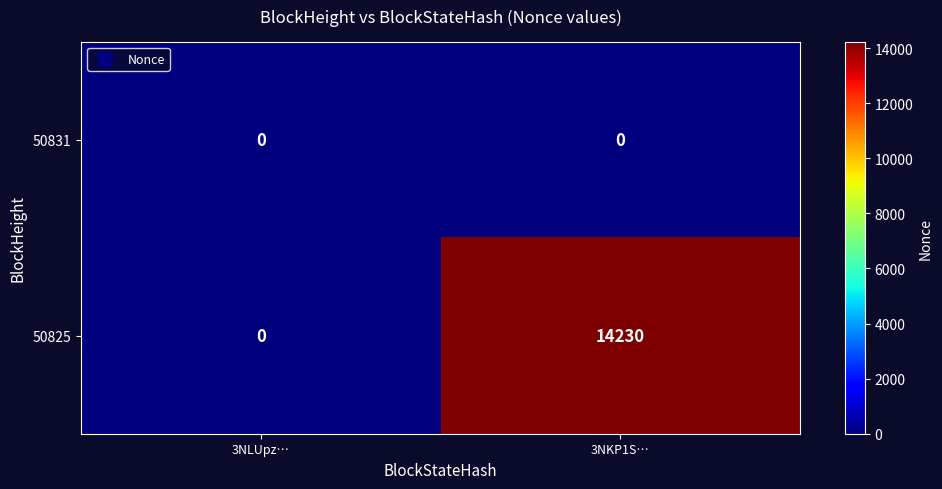

Which category has the highest value across all series?

3NKP1S…